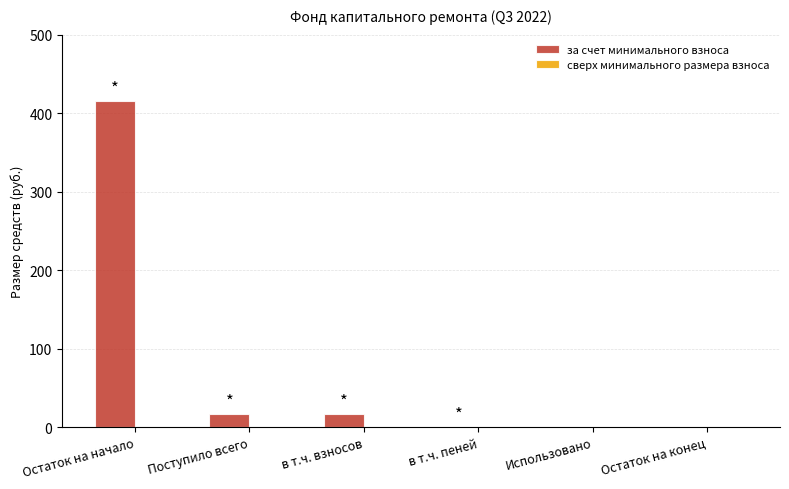

Which has a higher value, Остаток на конец or в т.ч. взносов?

в т.ч. взносов